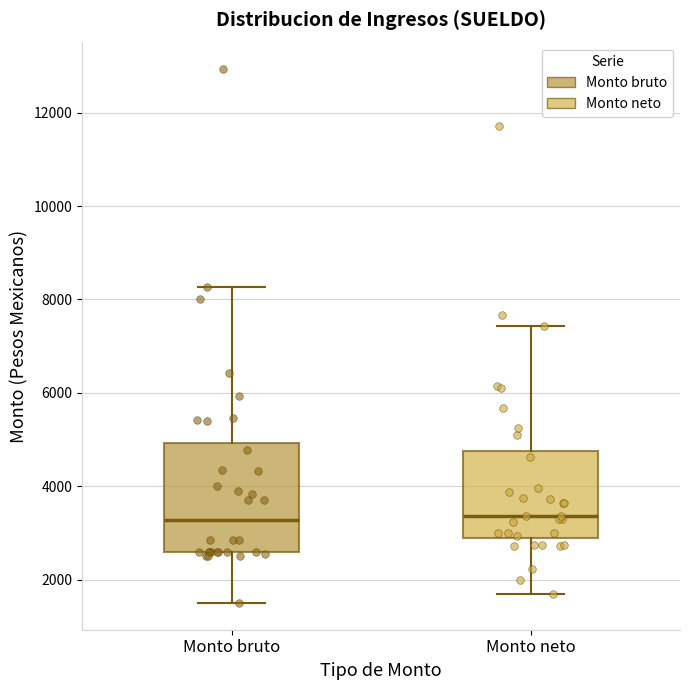

Reading left to right, read every box against the y-axis: the position of its median line, the range the box covers, and the ends of its whiskers. The values are not printed on the chart, so give them approximately, as read against the axis.

Monto bruto: median 3200, box 2600 to 5000, whiskers 1400 to 8200
Monto neto: median 3400, box 2800 to 4800, whiskers 1600 to 7400